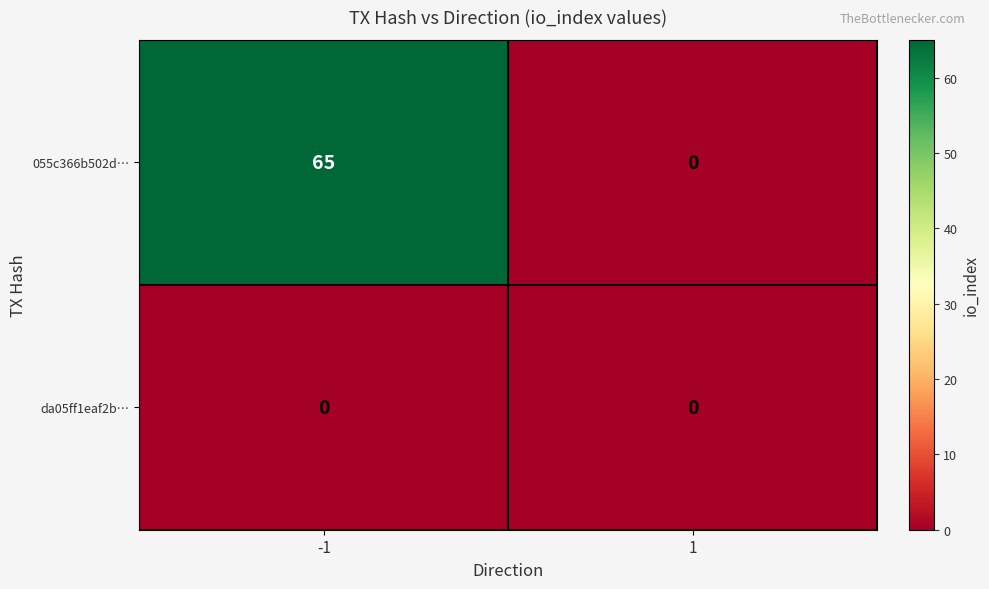

How many data points in 055c366b502d… are less than 65?

1